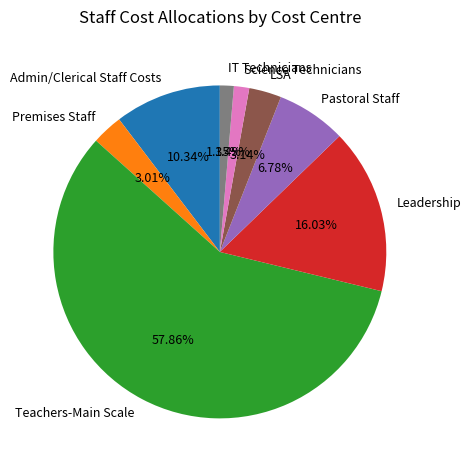

To the nearest percent, what percentage of the pie is Admin/Clerical Staff Costs?

10%